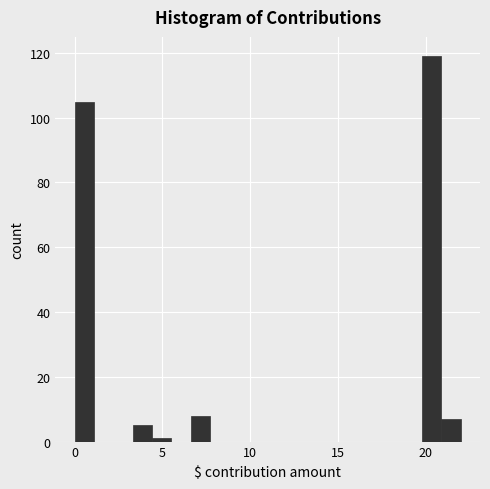

Around what value on the x-axis is the tallest bar? Give the approximate position of its centre, as read against the axis.

20.5